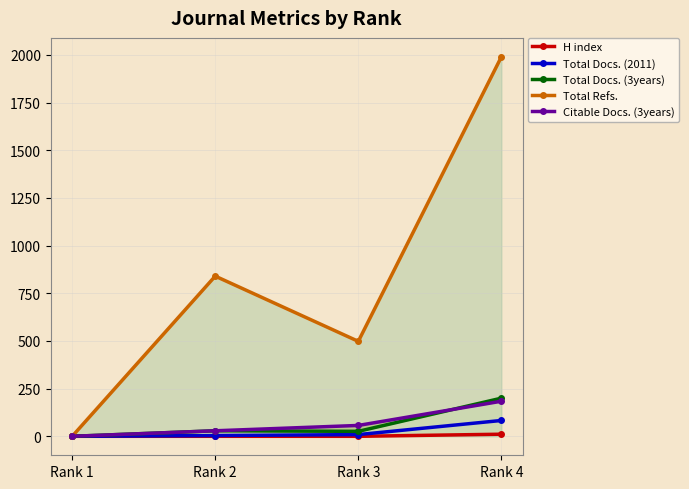

True or false: Citable Docs. (3years) has more than 2 points higher than both neighbors.

False